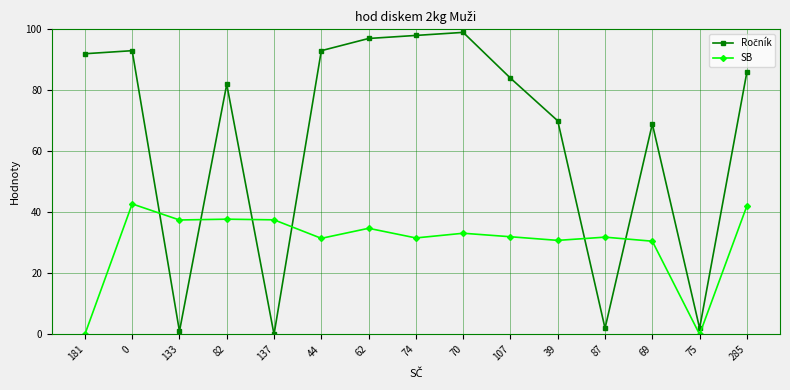

What position from the right is 70?

7